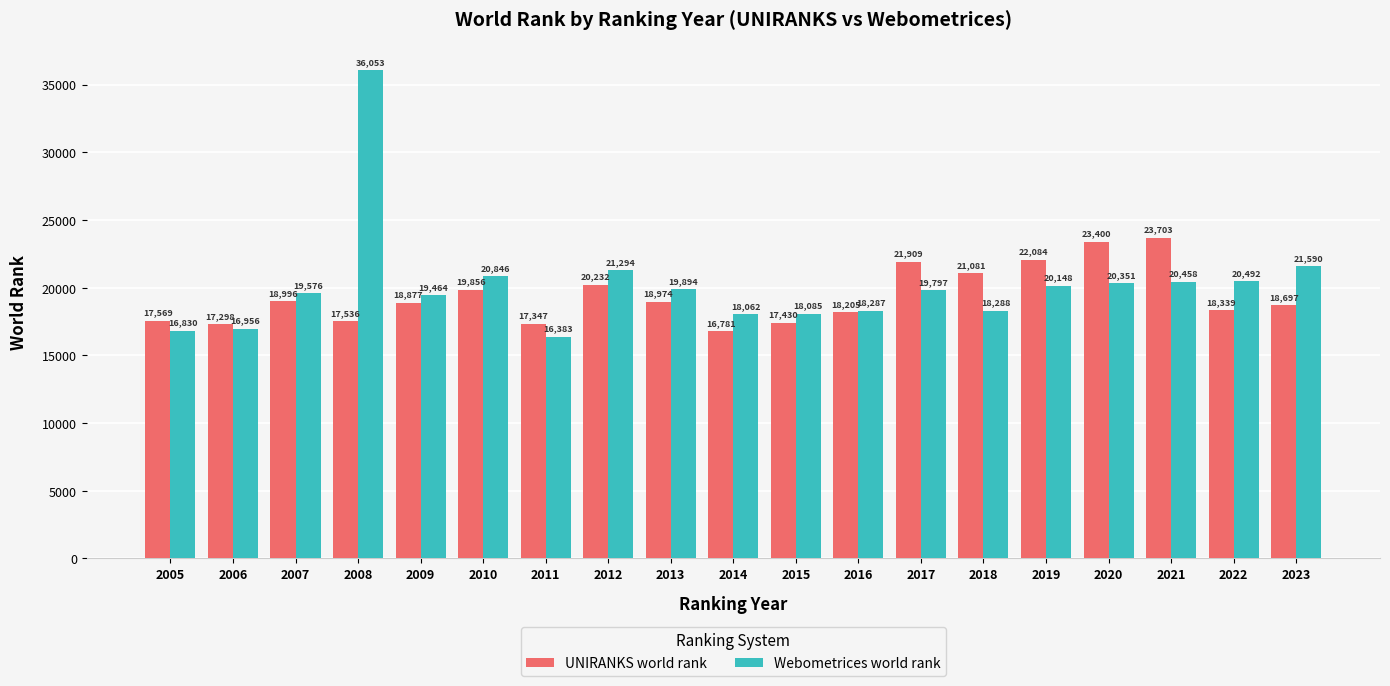

What is the difference between the UNIRANKS world rank values at 2014 and 2008?

755